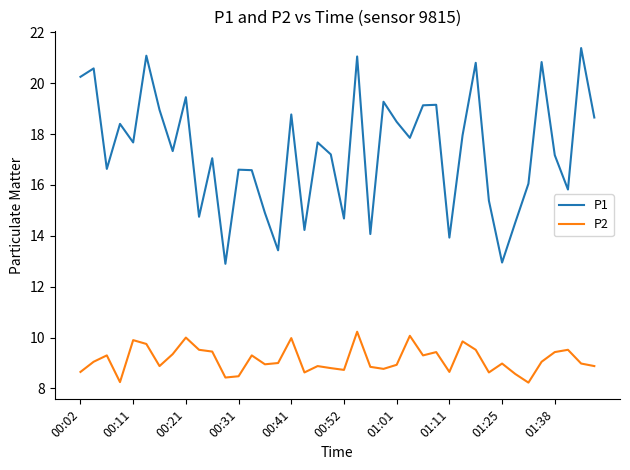

What are all the series names shown in the legend?

P1, P2